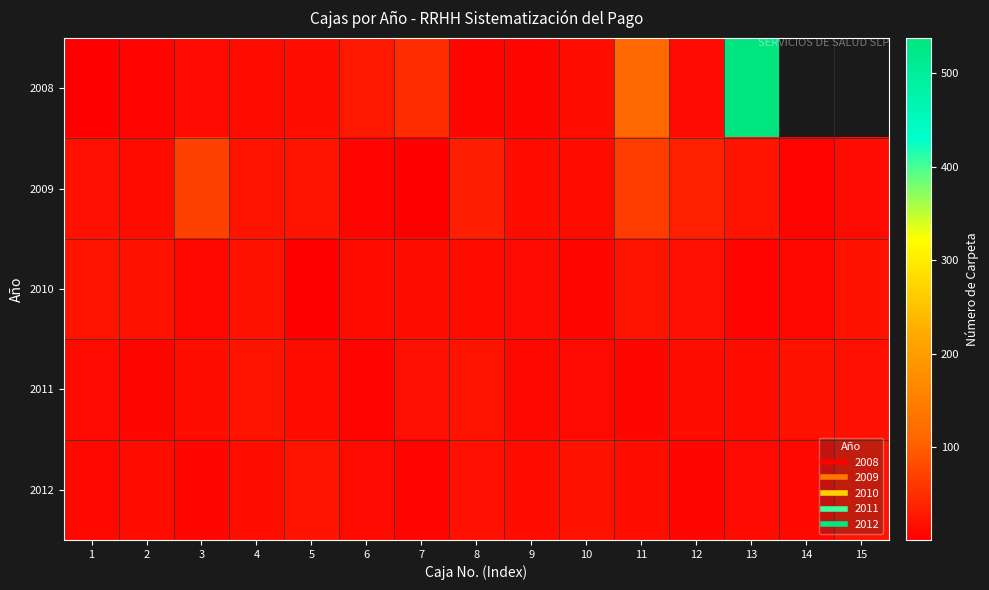

What is the minimum value shown in the chart?

1.0